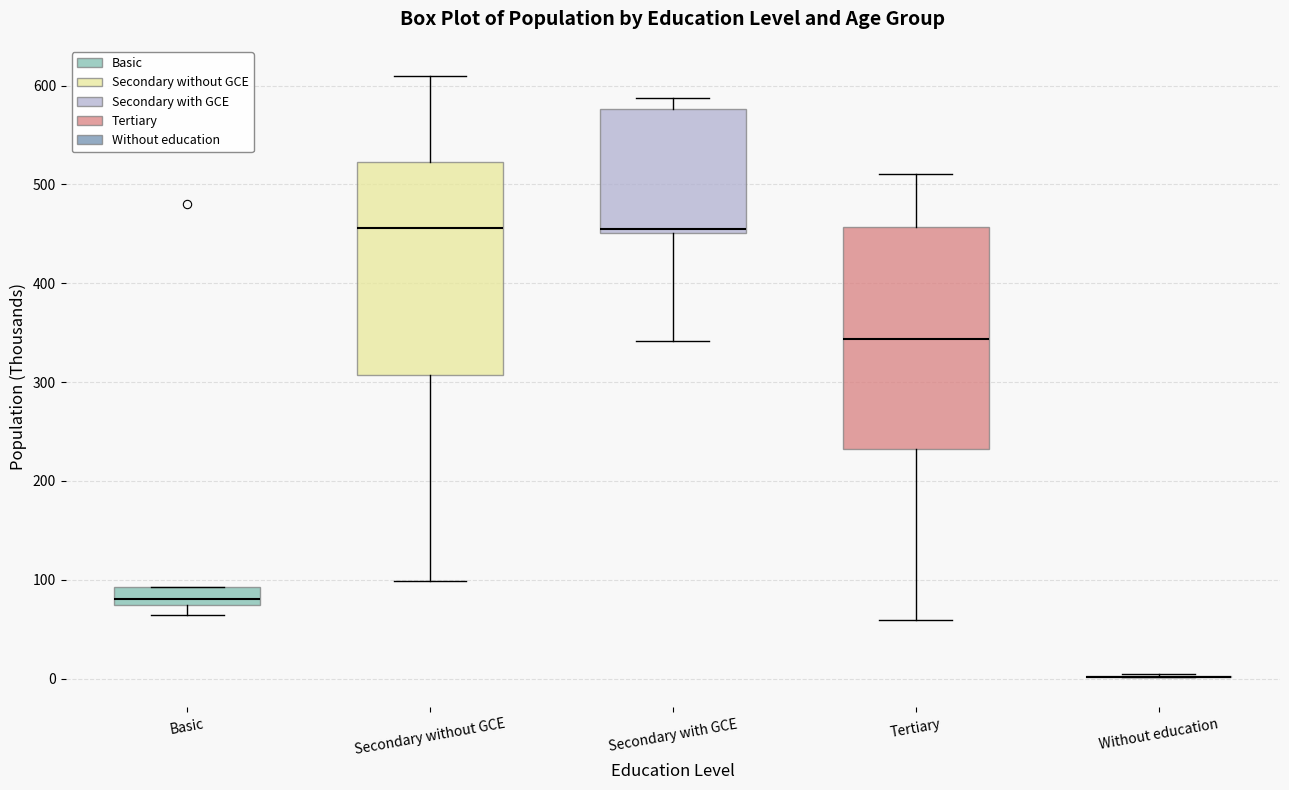

Reading left to right, read every box against the y-axis: the position of its median line, the range the box covers, and the ends of its whiskers. The values are not printed on the chart, so give them approximately, as read against the axis.

Basic: median 80, box 70 to 90, whiskers 60 to 90
Secondary without GCE: median 460, box 310 to 520, whiskers 100 to 610
Secondary with GCE: median 450 (just above the box's lower edge), box 450 to 580, whiskers 340 to 590
Tertiary: median 340, box 230 to 460, whiskers 60 to 510
Without education: box collapsed to a line at 0, whiskers 0 to 0